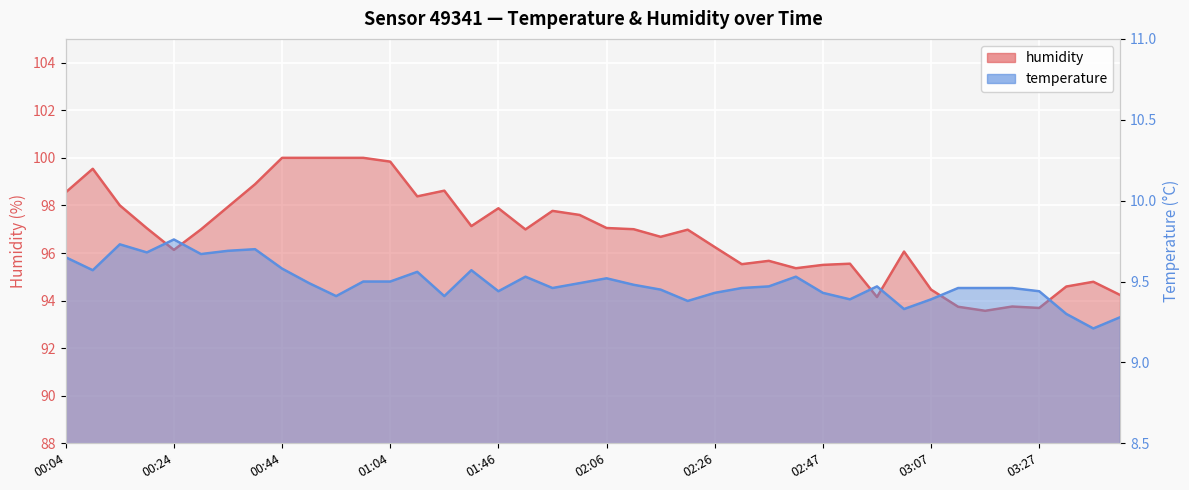

Where is temperature nearest to the value 9?

03:37